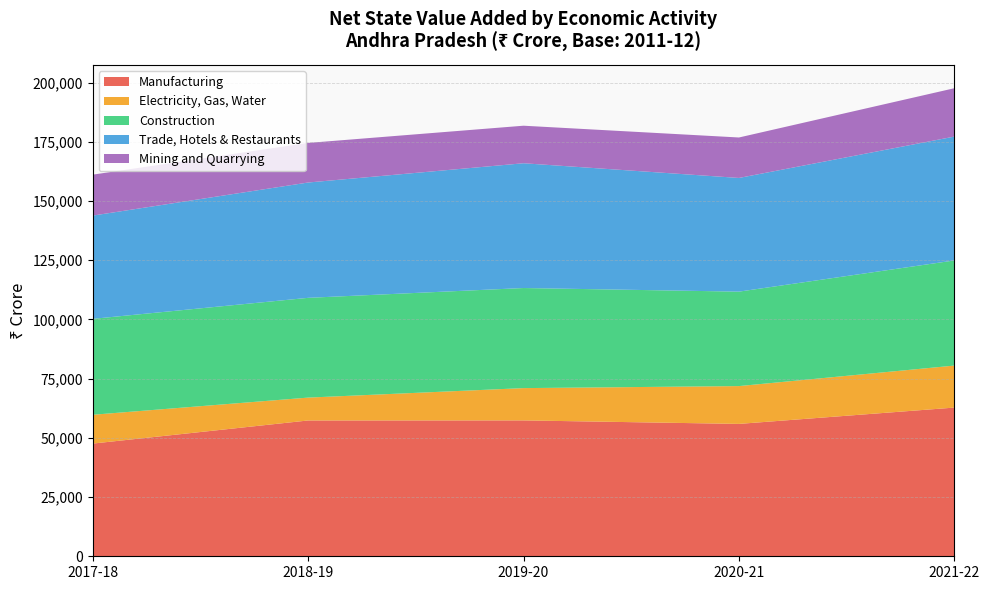

Reading left to right, extract all data points from this chart.

Manufacturing: 47585	57344	57375	55897	62789
Electricity, Gas, Water: 12165	9656	13635	15966	17739
Construction: 40501	42130	42265	39885	44392
Trade, Hotels & Restaurants: 43599	48694	52686	48005	52305
Mining and Quarrying: 17293	16715	15850	17083	20419